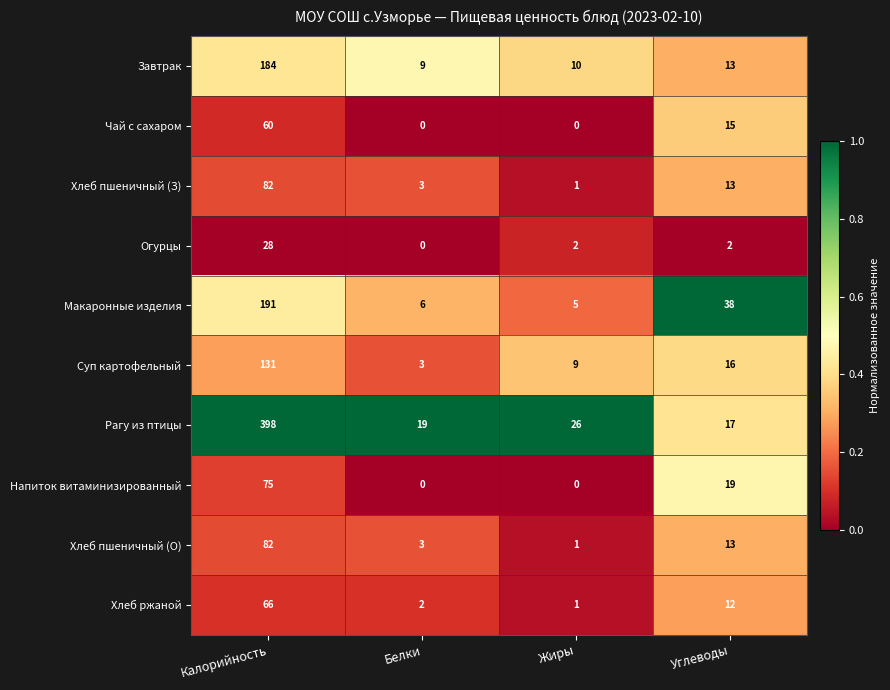

List the labels in order of Хлеб пшеничный (З) value, largest first.

Калорийность, Углеводы, Белки, Жиры